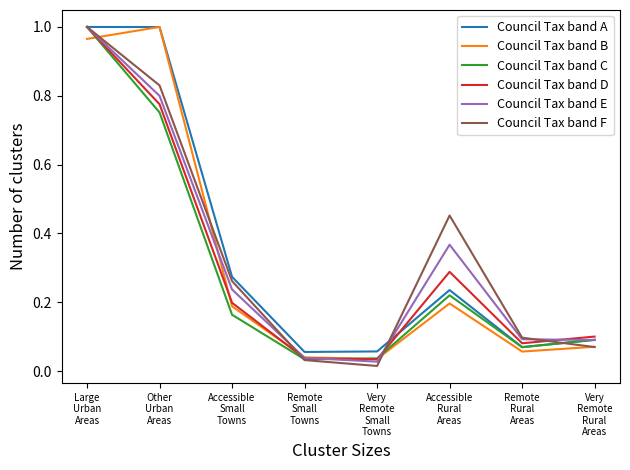

Does the chart have visible grid lines?

No